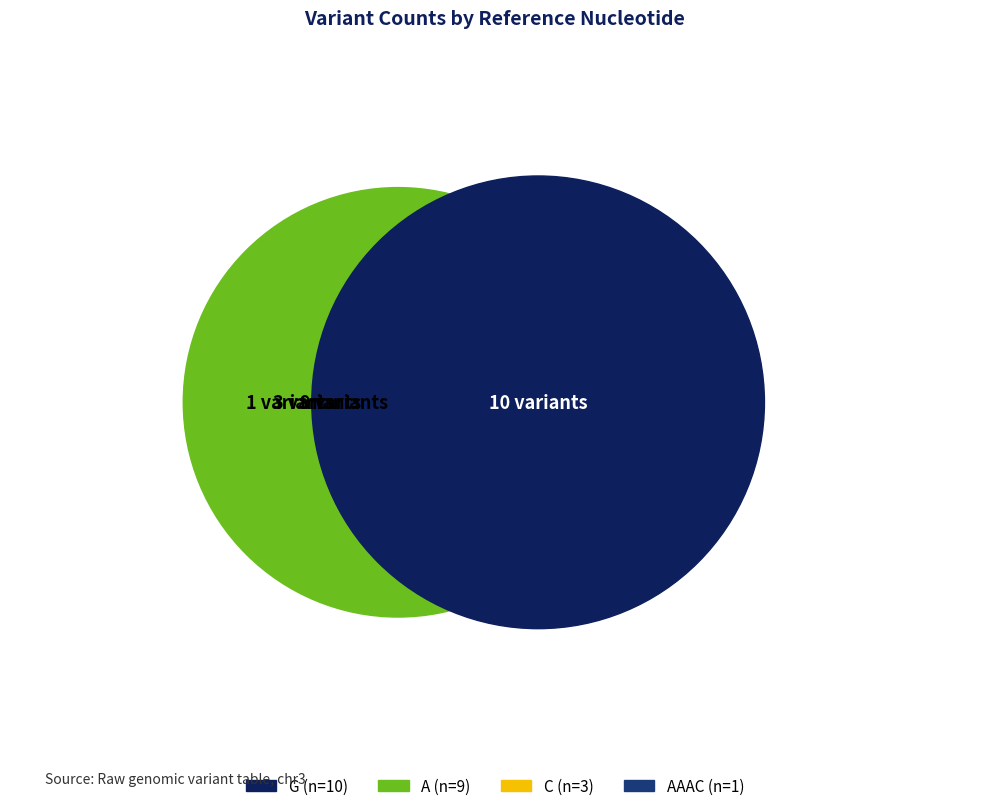

Approximately how many times larger is the value at A compared to G?

0.9